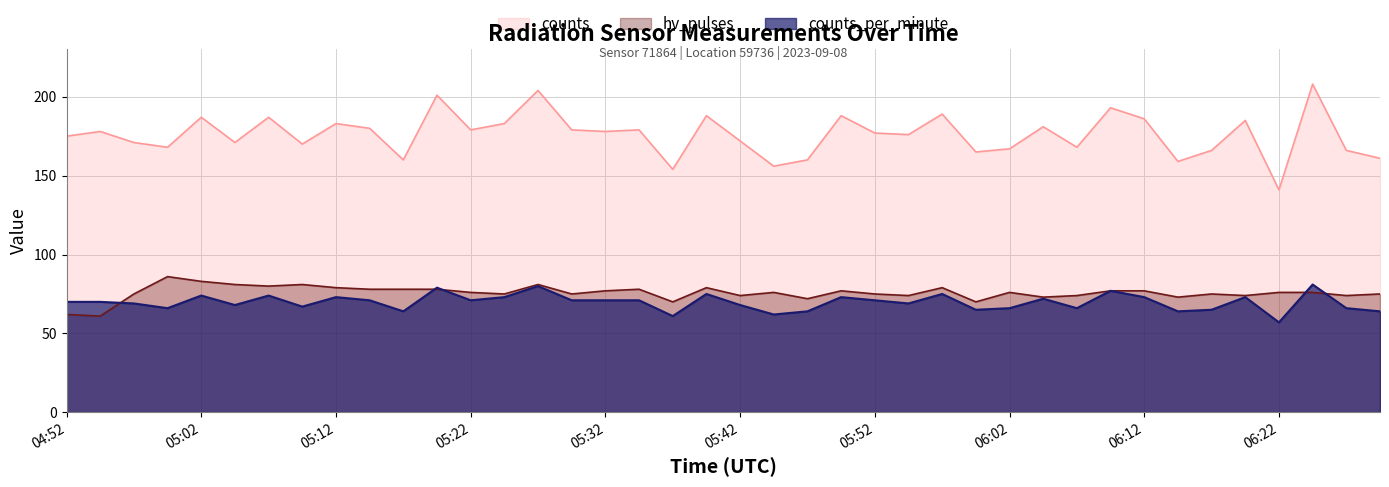

Reading left to right, transcribe all the data shown in this chart.

counts_per_minute: 04:52=70	04:55=70	04:57=69	05:00=66	05:02=74	05:05=68	05:07=74	05:10=67	05:12=73	05:15=71	05:17=64	05:20=79	05:22=71	05:25=73	05:27=80	05:30=71	05:32=71	05:35=71	05:37=61	05:40=75	05:42=68	05:45=62	05:47=64	05:50=73	05:52=71	05:55=69	05:57=75	06:00=65	06:02=66	06:05=72	06:07=66	06:10=77	06:12=73	06:15=64	06:17=65	06:20=73	06:22=57	06:25=81	06:27=66	06:30=64
hv_pulses: 04:52=62	04:55=61	04:57=75	05:00=86	05:02=83	05:05=81	05:07=80	05:10=81	05:12=79	05:15=78	05:17=78	05:20=78	05:22=76	05:25=75	05:27=81	05:30=75	05:32=77	05:35=78	05:37=70	05:40=79	05:42=74	05:45=76	05:47=72	05:50=77	05:52=75	05:55=74	05:57=79	06:00=70	06:02=76	06:05=73	06:07=74	06:10=77	06:12=77	06:15=73	06:17=75	06:20=74	06:22=76	06:25=76	06:27=74	06:30=75
counts: 04:52=175	04:55=178	04:57=171	05:00=168	05:02=187	05:05=171	05:07=187	05:10=170	05:12=183	05:15=180	05:17=160	05:20=201	05:22=179	05:25=183	05:27=204	05:30=179	05:32=178	05:35=179	05:37=154	05:40=188	05:42=172	05:45=156	05:47=160	05:50=188	05:52=177	05:55=176	05:57=189	06:00=165	06:02=167	06:05=181	06:07=168	06:10=193	06:12=186	06:15=159	06:17=166	06:20=185	06:22=141	06:25=208	06:27=166	06:30=161